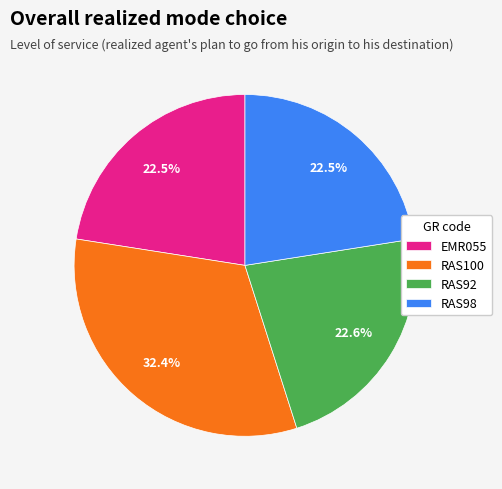

Does RAS100 account for over 50% of the chart?

No